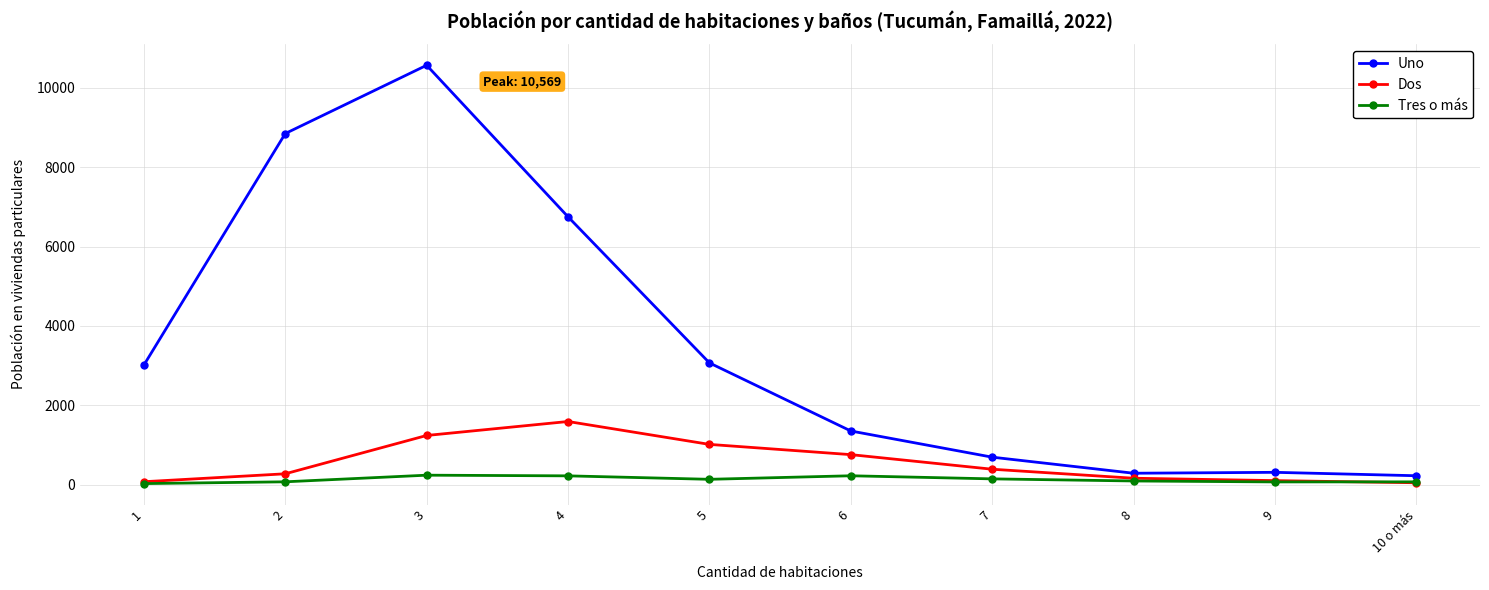

Between 4 and 10 o más, which series saw the biggest shift?

Uno